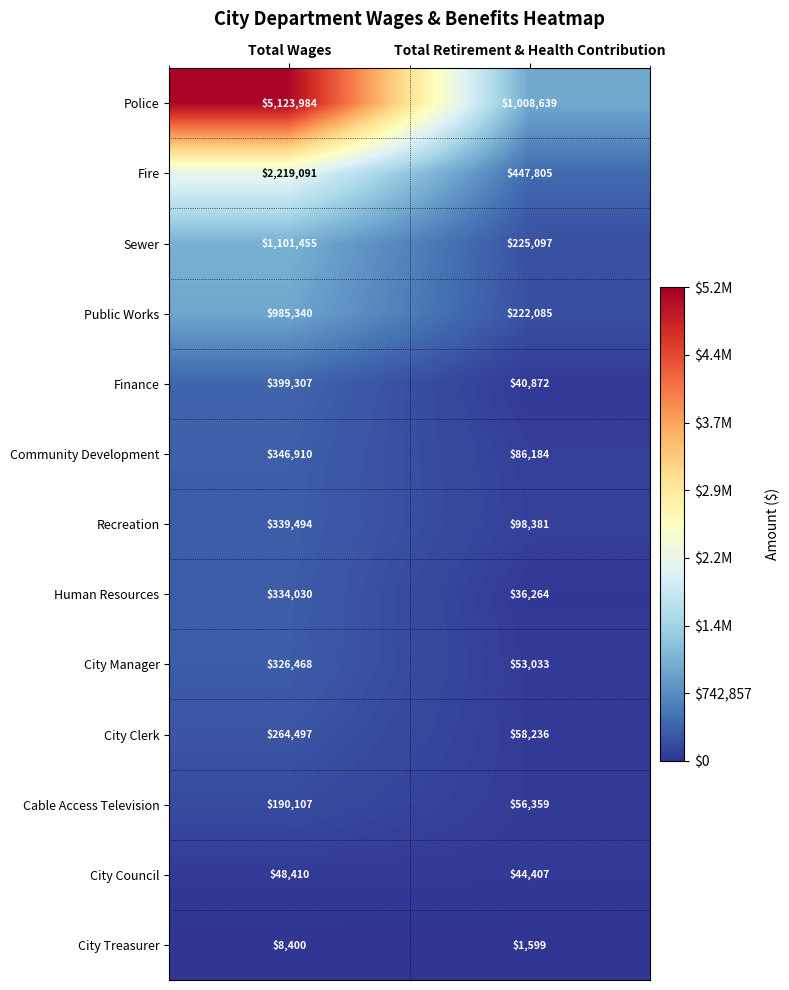

What is the maximum value for Sewer?

1101455